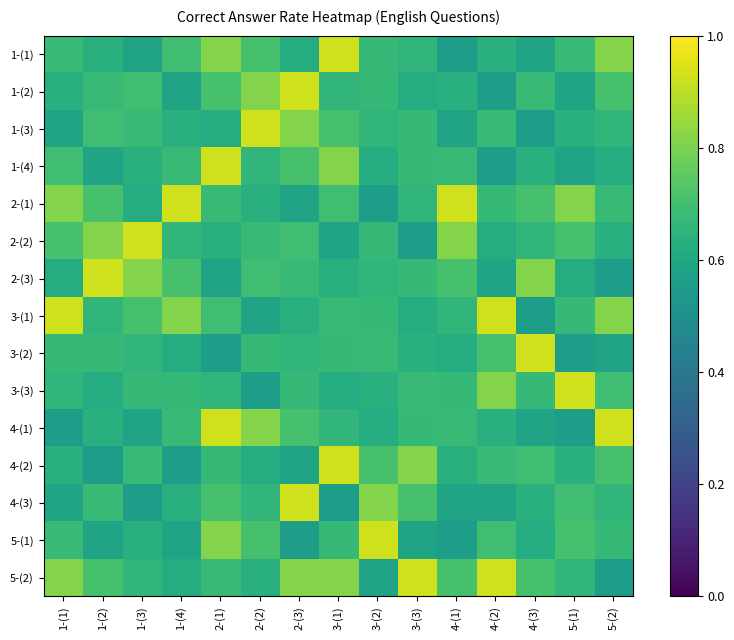

Reading right to left, list all the values displayed in this chart.

1-(1): 5-(2)=0.8	5-(1)=0.7	4-(3)=0.6	4-(2)=0.6	4-(1)=0.6	3-(3)=0.7	3-(2)=0.7	3-(1)=0.9	2-(3)=0.6	2-(2)=0.7	2-(1)=0.8	1-(4)=0.7	1-(3)=0.6	1-(2)=0.6	1-(1)=0.7
1-(2): 5-(2)=0.7	5-(1)=0.6	4-(3)=0.7	4-(2)=0.6	4-(1)=0.6	3-(3)=0.6	3-(2)=0.7	3-(1)=0.7	2-(3)=0.9	2-(2)=0.8	2-(1)=0.7	1-(4)=0.6	1-(3)=0.7	1-(2)=0.7	1-(1)=0.6
1-(3): 5-(2)=0.7	5-(1)=0.6	4-(3)=0.6	4-(2)=0.7	4-(1)=0.6	3-(3)=0.7	3-(2)=0.7	3-(1)=0.7	2-(3)=0.8	2-(2)=0.9	2-(1)=0.6	1-(4)=0.6	1-(3)=0.7	1-(2)=0.7	1-(1)=0.6
1-(4): 5-(2)=0.6	5-(1)=0.6	4-(3)=0.6	4-(2)=0.6	4-(1)=0.7	3-(3)=0.7	3-(2)=0.6	3-(1)=0.8	2-(3)=0.7	2-(2)=0.7	2-(1)=0.9	1-(4)=0.7	1-(3)=0.6	1-(2)=0.6	1-(1)=0.7
2-(1): 5-(2)=0.7	5-(1)=0.8	4-(3)=0.7	4-(2)=0.7	4-(1)=0.9	3-(3)=0.7	3-(2)=0.6	3-(1)=0.7	2-(3)=0.6	2-(2)=0.6	2-(1)=0.7	1-(4)=0.9	1-(3)=0.6	1-(2)=0.7	1-(1)=0.8
2-(2): 5-(2)=0.6	5-(1)=0.7	4-(3)=0.7	4-(2)=0.6	4-(1)=0.8	3-(3)=0.6	3-(2)=0.7	3-(1)=0.6	2-(3)=0.7	2-(2)=0.7	2-(1)=0.6	1-(4)=0.7	1-(3)=0.9	1-(2)=0.8	1-(1)=0.7
2-(3): 5-(2)=0.6	5-(1)=0.6	4-(3)=0.8	4-(2)=0.6	4-(1)=0.7	3-(3)=0.7	3-(2)=0.7	3-(1)=0.6	2-(3)=0.7	2-(2)=0.7	2-(1)=0.6	1-(4)=0.7	1-(3)=0.8	1-(2)=0.9	1-(1)=0.6
3-(1): 5-(2)=0.8	5-(1)=0.7	4-(3)=0.6	4-(2)=0.9	4-(1)=0.7	3-(3)=0.6	3-(2)=0.7	3-(1)=0.7	2-(3)=0.6	2-(2)=0.6	2-(1)=0.7	1-(4)=0.8	1-(3)=0.7	1-(2)=0.7	1-(1)=0.9
3-(2): 5-(2)=0.6	5-(1)=0.6	4-(3)=0.9	4-(2)=0.7	4-(1)=0.6	3-(3)=0.6	3-(2)=0.7	3-(1)=0.7	2-(3)=0.7	2-(2)=0.7	2-(1)=0.6	1-(4)=0.6	1-(3)=0.7	1-(2)=0.7	1-(1)=0.7
3-(3): 5-(2)=0.7	5-(1)=0.9	4-(3)=0.7	4-(2)=0.8	4-(1)=0.7	3-(3)=0.7	3-(2)=0.6	3-(1)=0.6	2-(3)=0.7	2-(2)=0.6	2-(1)=0.7	1-(4)=0.7	1-(3)=0.7	1-(2)=0.6	1-(1)=0.7
4-(1): 5-(2)=0.9	5-(1)=0.6	4-(3)=0.6	4-(2)=0.6	4-(1)=0.7	3-(3)=0.7	3-(2)=0.6	3-(1)=0.7	2-(3)=0.7	2-(2)=0.8	2-(1)=0.9	1-(4)=0.7	1-(3)=0.6	1-(2)=0.6	1-(1)=0.6
4-(2): 5-(2)=0.7	5-(1)=0.6	4-(3)=0.7	4-(2)=0.7	4-(1)=0.6	3-(3)=0.8	3-(2)=0.7	3-(1)=0.9	2-(3)=0.6	2-(2)=0.6	2-(1)=0.7	1-(4)=0.6	1-(3)=0.7	1-(2)=0.6	1-(1)=0.6
4-(3): 5-(2)=0.7	5-(1)=0.7	4-(3)=0.6	4-(2)=0.6	4-(1)=0.6	3-(3)=0.7	3-(2)=0.8	3-(1)=0.6	2-(3)=0.9	2-(2)=0.7	2-(1)=0.7	1-(4)=0.6	1-(3)=0.6	1-(2)=0.7	1-(1)=0.6
5-(1): 5-(2)=0.7	5-(1)=0.7	4-(3)=0.6	4-(2)=0.7	4-(1)=0.6	3-(3)=0.6	3-(2)=0.9	3-(1)=0.7	2-(3)=0.6	2-(2)=0.7	2-(1)=0.8	1-(4)=0.6	1-(3)=0.6	1-(2)=0.6	1-(1)=0.7
5-(2): 5-(2)=0.6	5-(1)=0.7	4-(3)=0.7	4-(2)=0.9	4-(1)=0.7	3-(3)=0.9	3-(2)=0.6	3-(1)=0.8	2-(3)=0.8	2-(2)=0.6	2-(1)=0.7	1-(4)=0.6	1-(3)=0.7	1-(2)=0.7	1-(1)=0.8